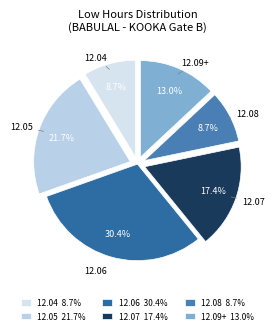

How many segments does this pie chart have?

6